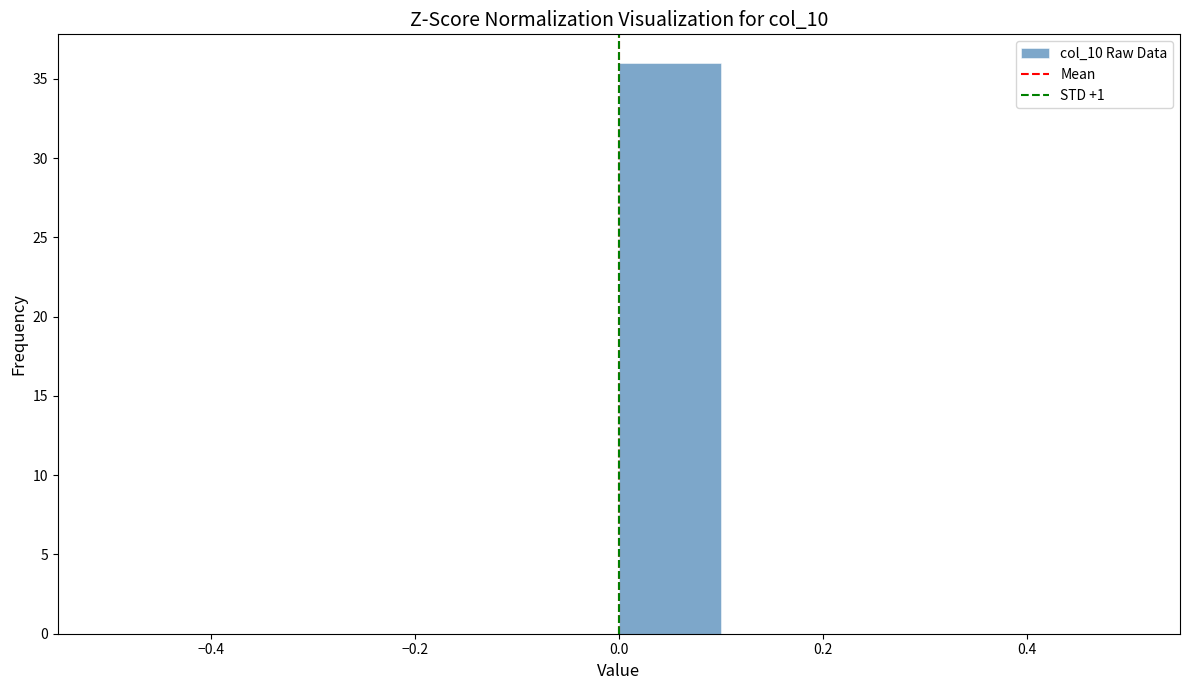

What is the height of the bar covering 0.0 to 0.1 on the x-axis? The values are not printed on the chart, so give them approximately, as read against the axis.

36